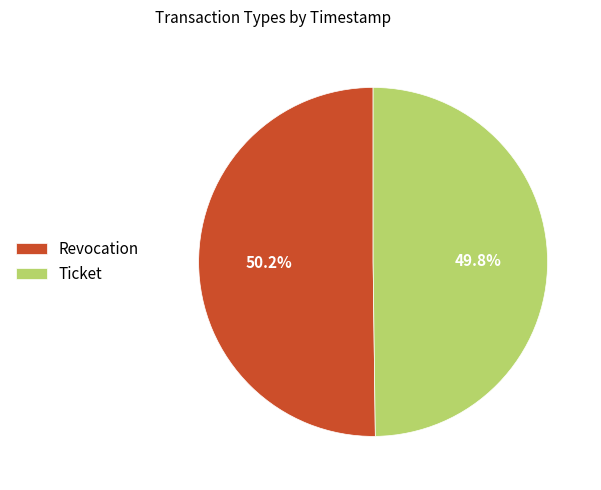

To the nearest percent, what portion does Revocation represent?

50%